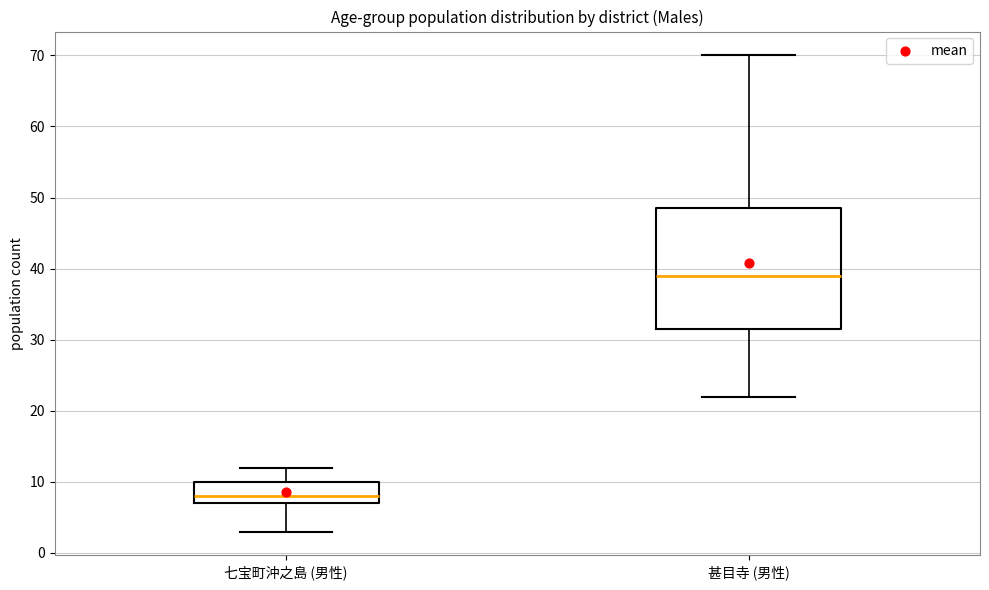

Reading left to right, read every box against the y-axis: the position of its median line, the range the box covers, and the ends of its whiskers. The values are not printed on the chart, so give them approximately, as read against the axis.

七宝町沖之島 (男性): median 8, box 7 to 10, whiskers 3 to 12
甚目寺 (男性): median 39, box 32 to 49, whiskers 22 to 70